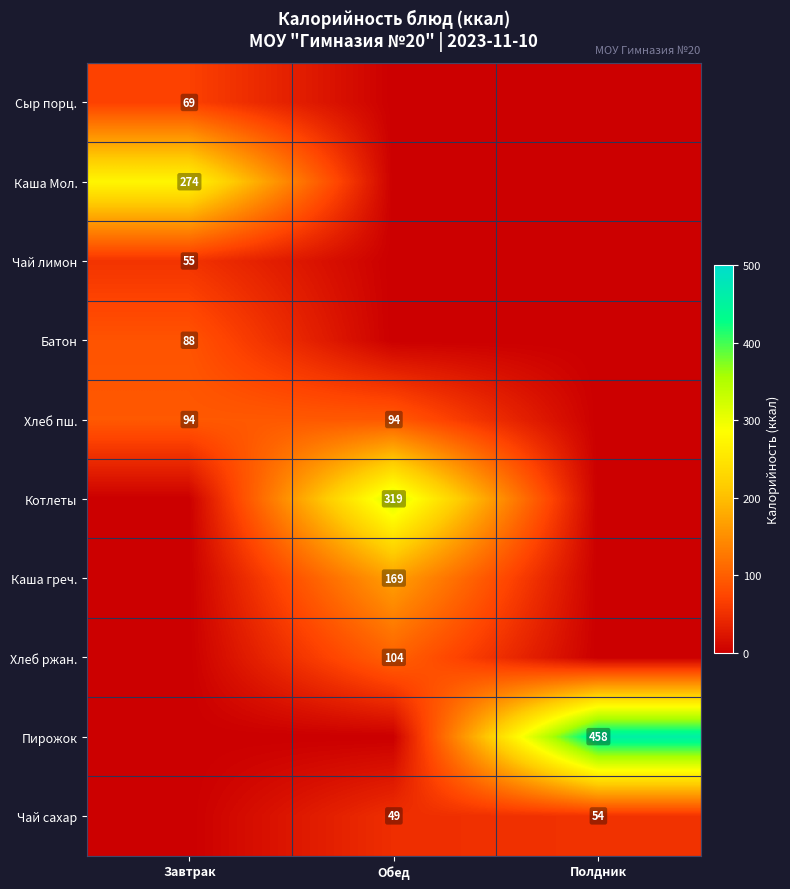

The value of Котлеты at Обед is 161. True or false?

False